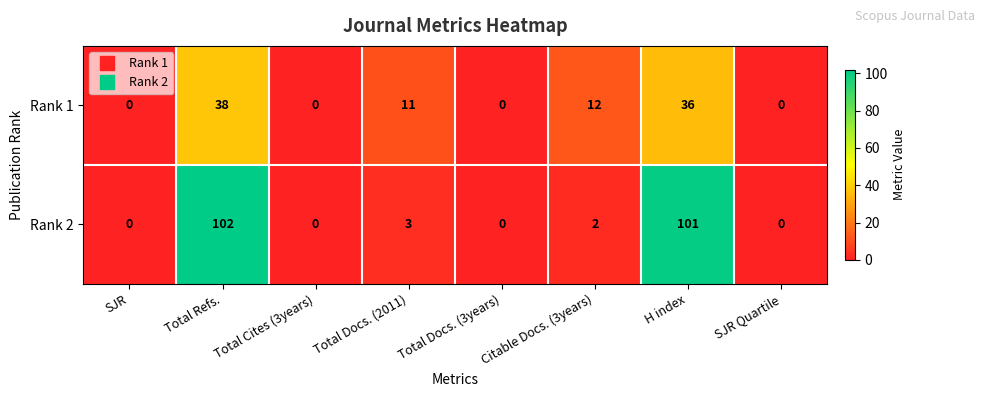

What is the difference between the second highest and second lowest values in the Rank 2 series?

101